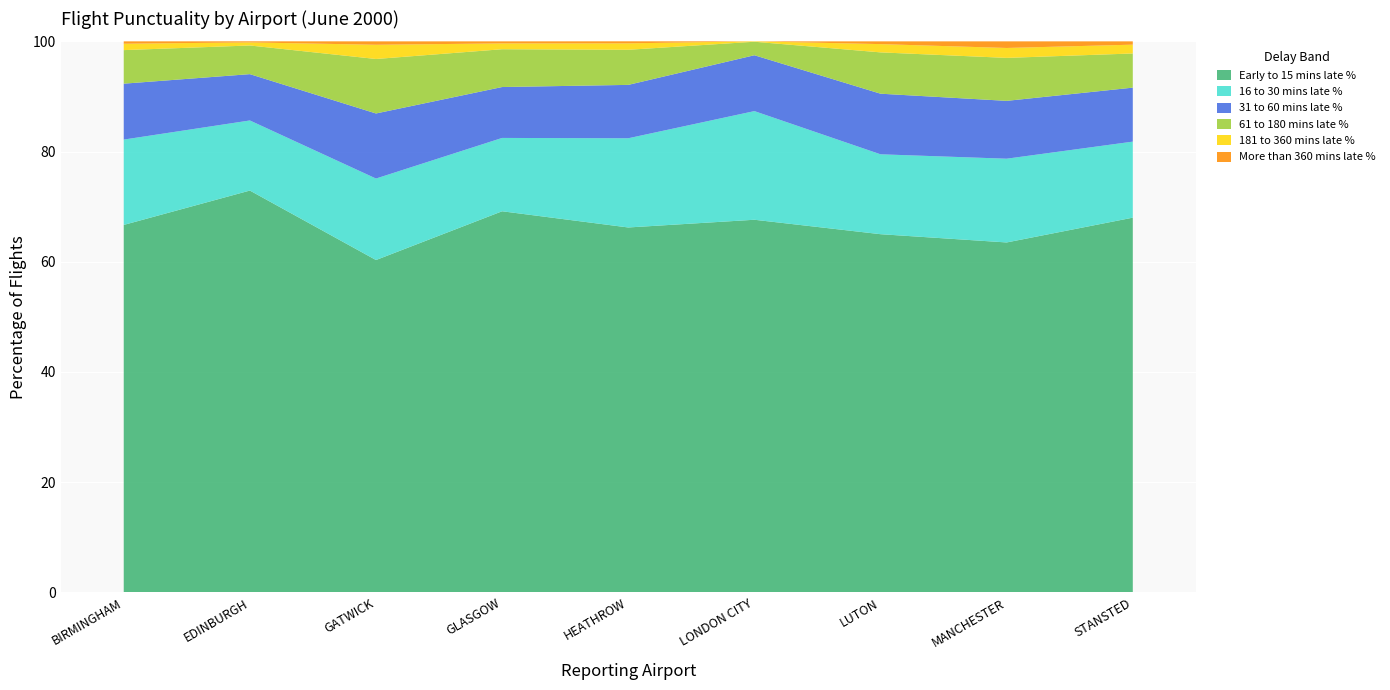

Reading left to right, extract all data points from this chart.

Early to 15 mins late %: BIRMINGHAM=66.7	EDINBURGH=72.9	GATWICK=60.3	GLASGOW=69.2	HEATHROW=66.2	LONDON CITY=67.6	LUTON=65.0	MANCHESTER=63.5	STANSTED=68.0
16 to 30 mins late %: BIRMINGHAM=15.5	EDINBURGH=12.7	GATWICK=14.8	GLASGOW=13.3	HEATHROW=16.2	LONDON CITY=19.7	LUTON=14.5	MANCHESTER=15.2	STANSTED=13.8
31 to 60 mins late %: BIRMINGHAM=10.2	EDINBURGH=8.4	GATWICK=11.8	GLASGOW=9.2	HEATHROW=9.7	LONDON CITY=10.1	LUTON=11.0	MANCHESTER=10.5	STANSTED=9.8
61 to 180 mins late %: BIRMINGHAM=6.1	EDINBURGH=5.2	GATWICK=9.9	GLASGOW=6.9	HEATHROW=6.4	LONDON CITY=2.5	LUTON=7.5	MANCHESTER=7.8	STANSTED=6.2
181 to 360 mins late %: BIRMINGHAM=1.2	EDINBURGH=0.6	GATWICK=2.6	GLASGOW=1.1	HEATHROW=1.2	LONDON CITY=0.1	LUTON=1.5	MANCHESTER=1.8	STANSTED=1.6
More than 360 mins late %: BIRMINGHAM=0.4	EDINBURGH=0.2	GATWICK=0.6	GLASGOW=0.4	HEATHROW=0.4	LONDON CITY=0.0	LUTON=0.5	MANCHESTER=1.2	STANSTED=0.6